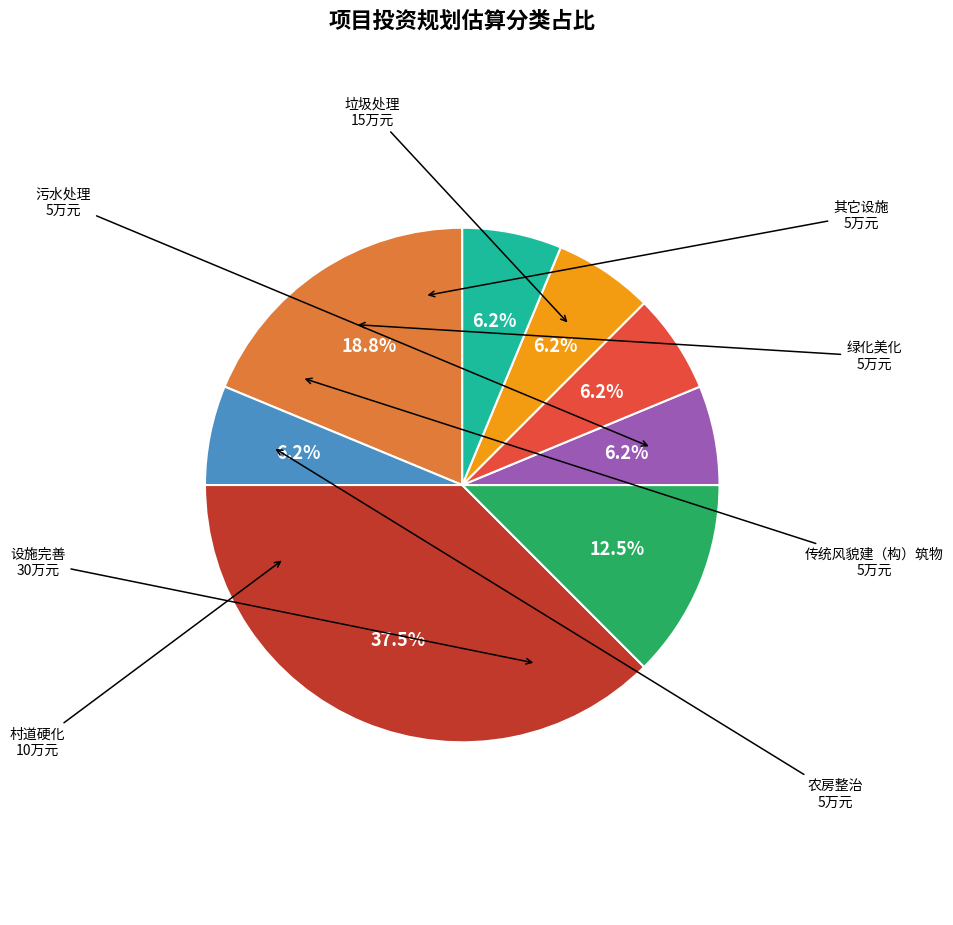

Count the number of slices in the pie.

8